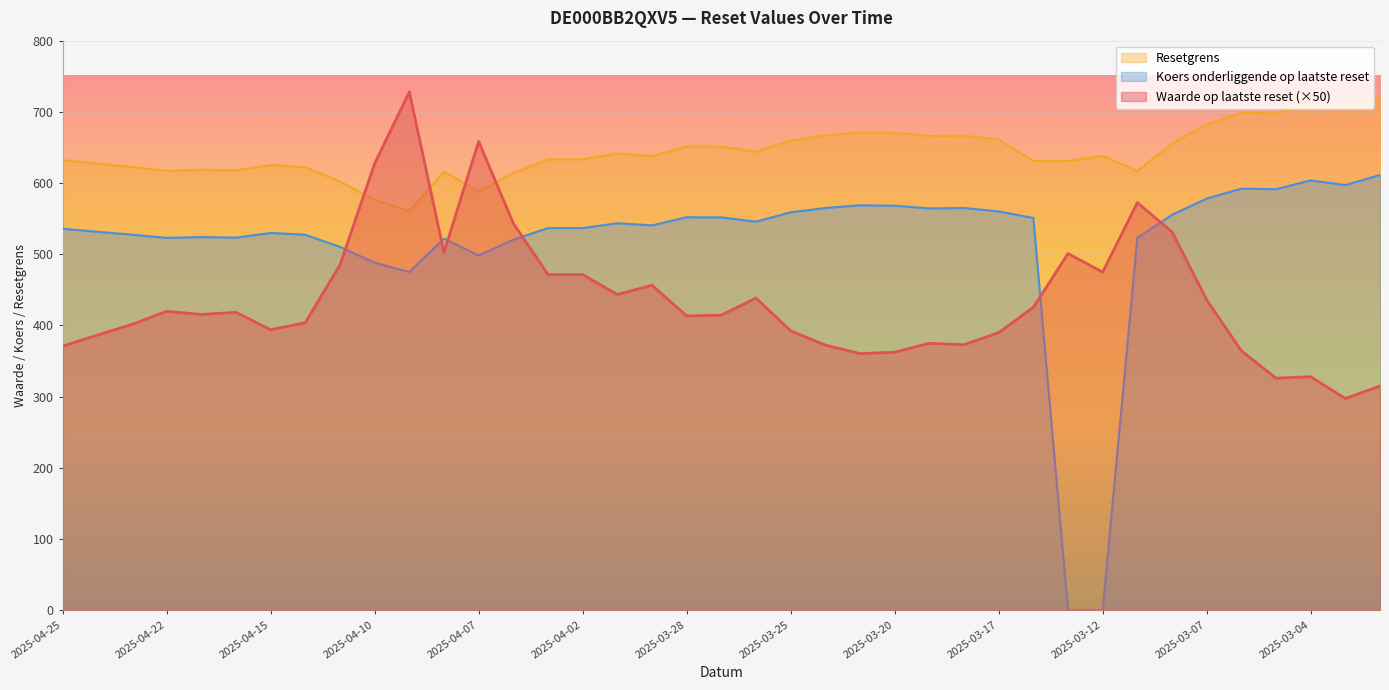

How many intersections are there between Koers onderliggende op laatste reset and Waarde op laatste reset?

6